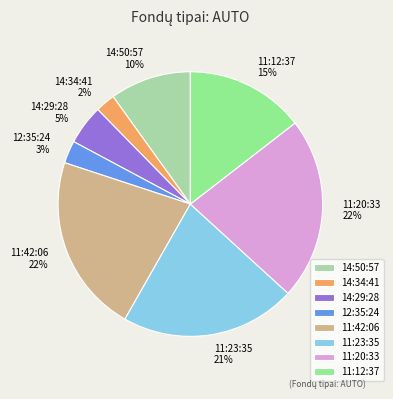

Combined, do 11:20:33 and 11:12:37 account for over 50%?

No